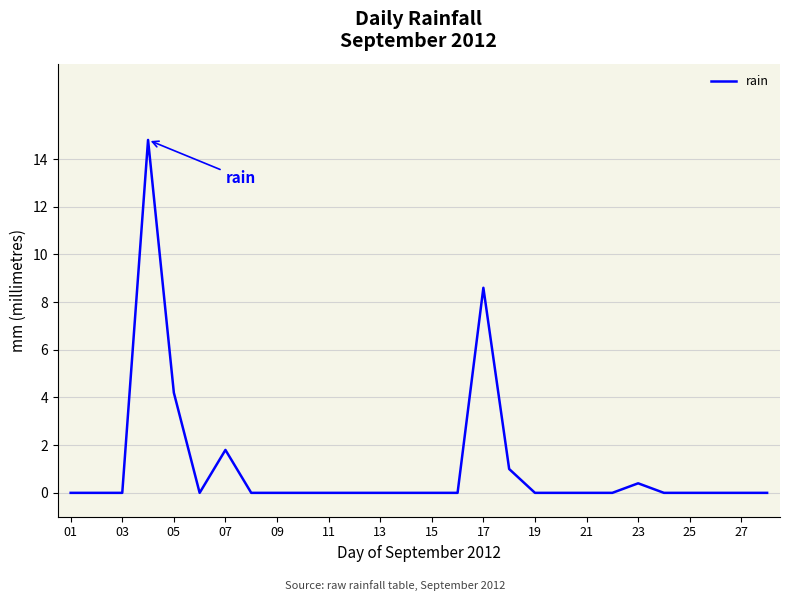

What is the average value?

1.1